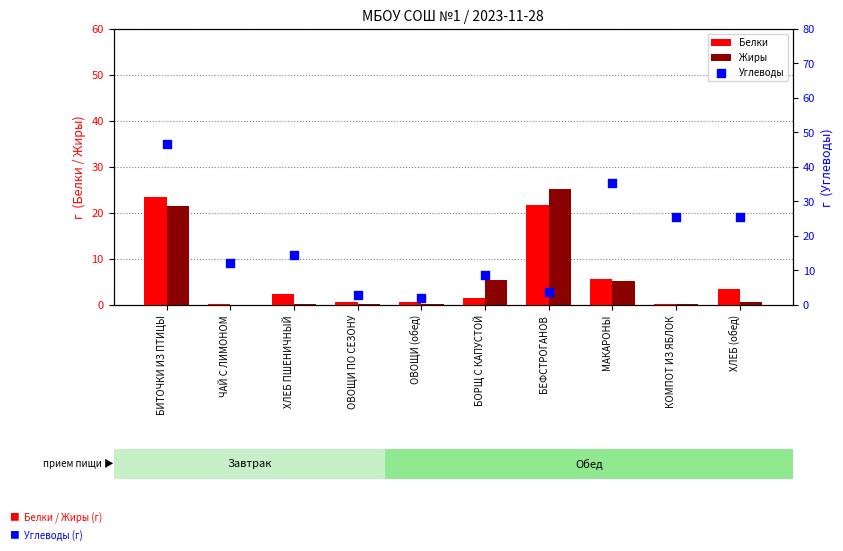

At how many categories does at least one series exceed 41?

1